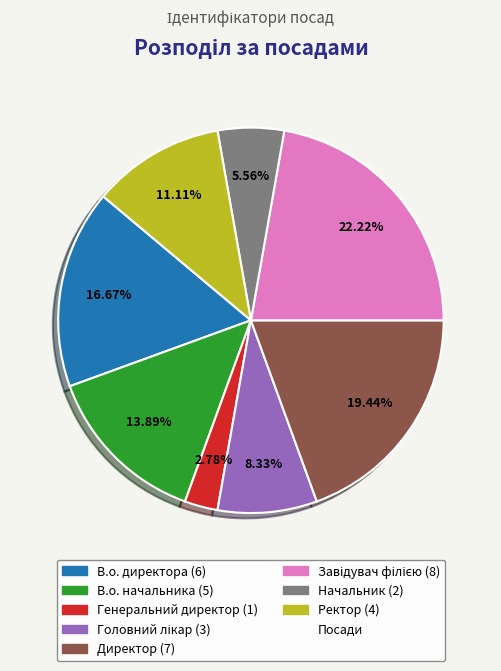

Does any single category account for the majority?

No